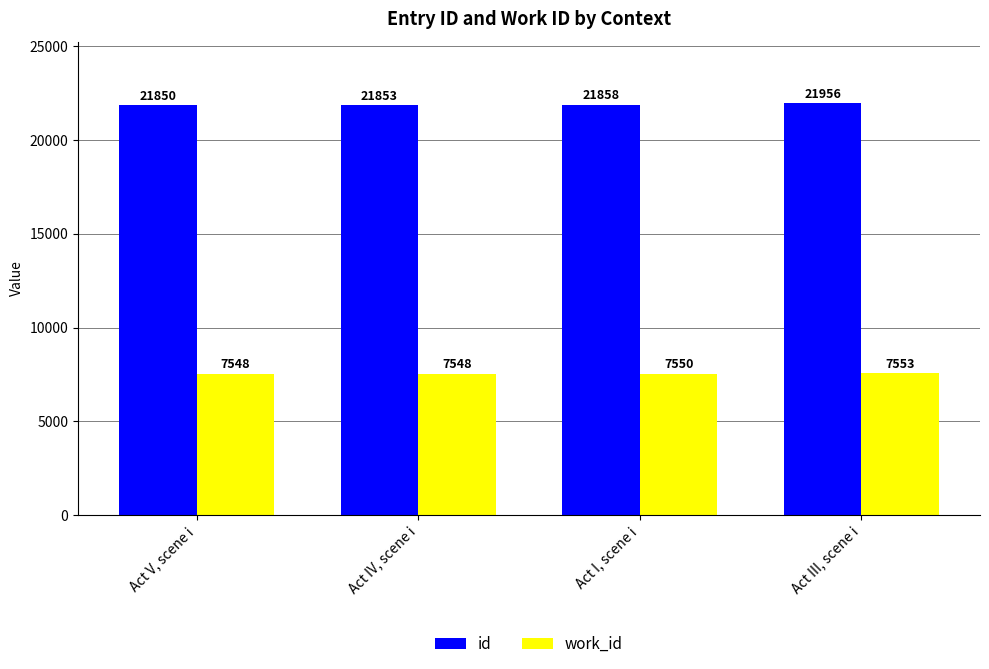

What is the total value across all series at Act I, scene i?

29408